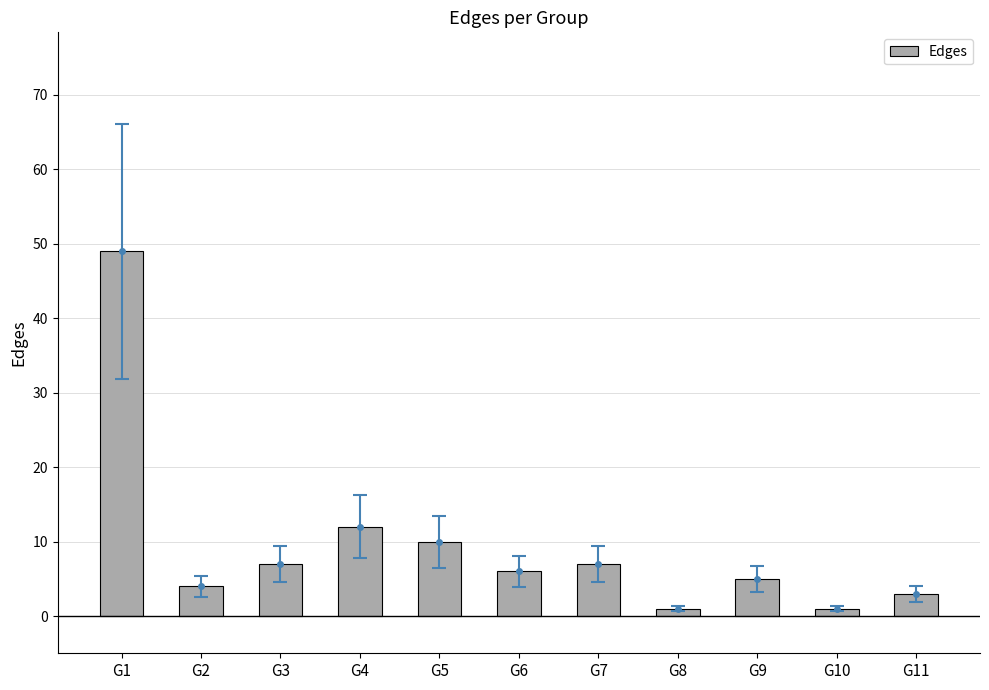

Does the chart contain stacked bars?

No